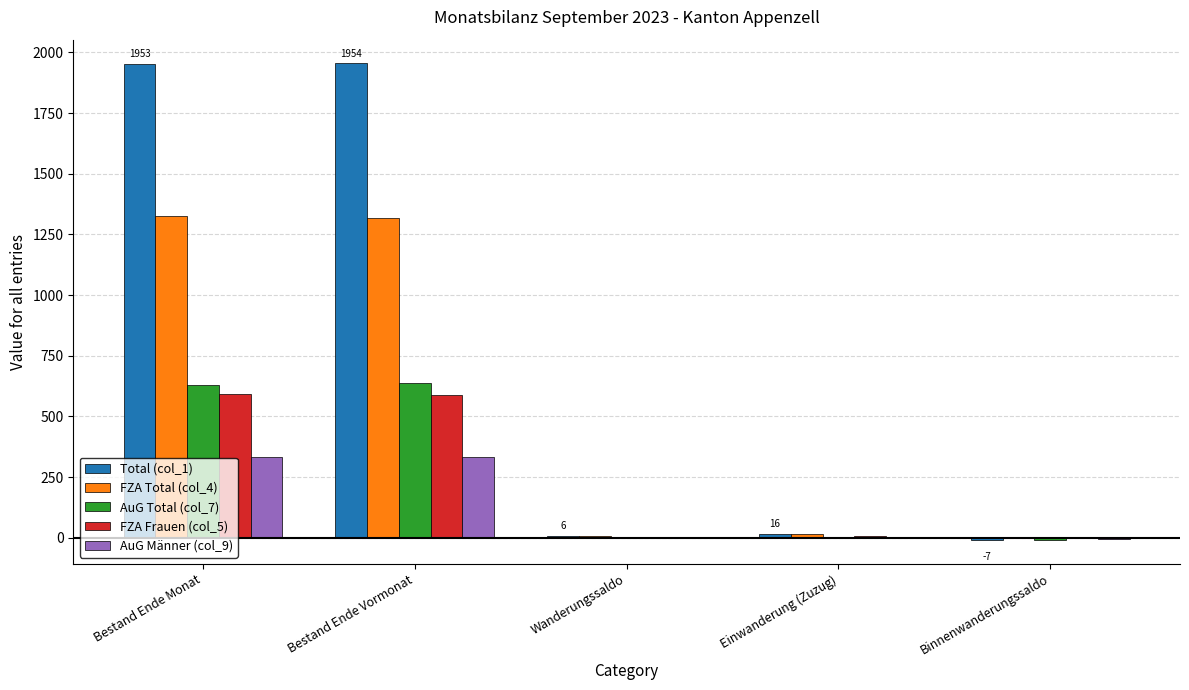

Which series has the largest total across all categories?

Total (col_1)